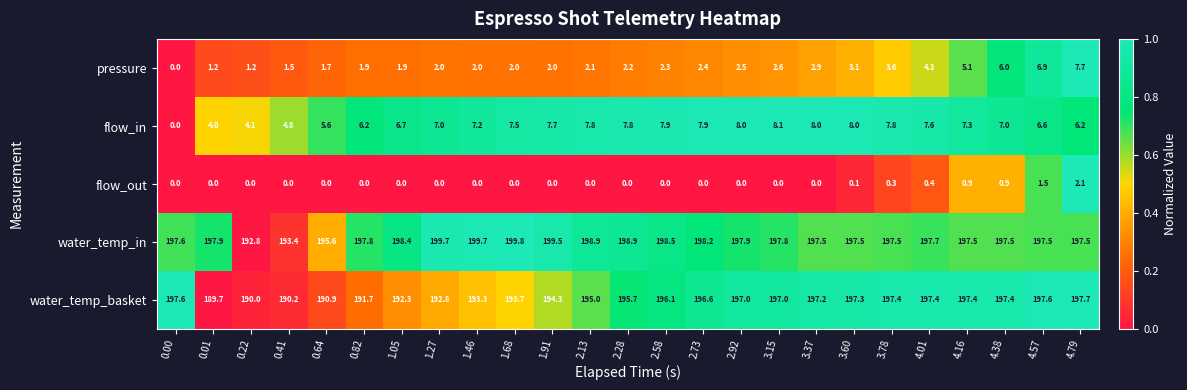

What is the difference between the second highest and second lowest values in the water_temp_in series?

6.3